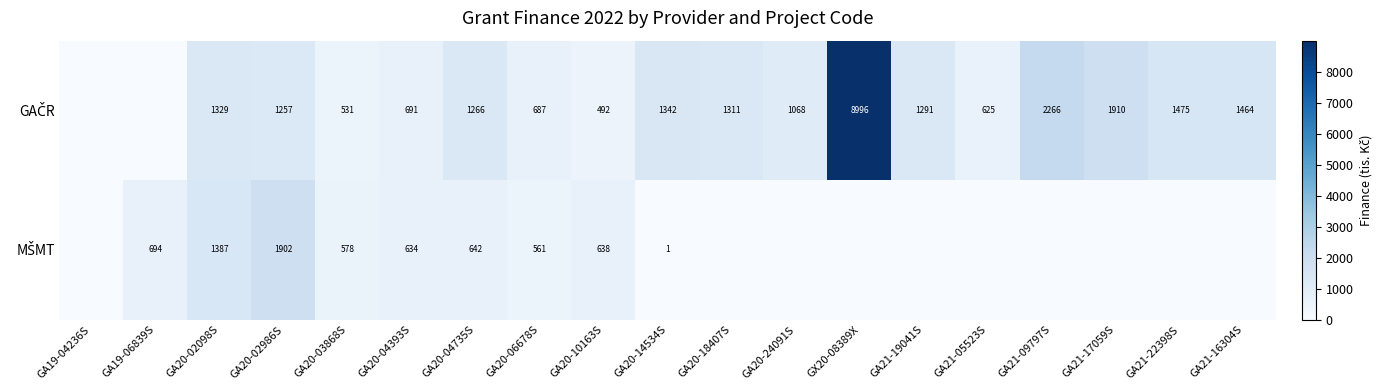

Which series has the largest range (max minus min)?

GAČR